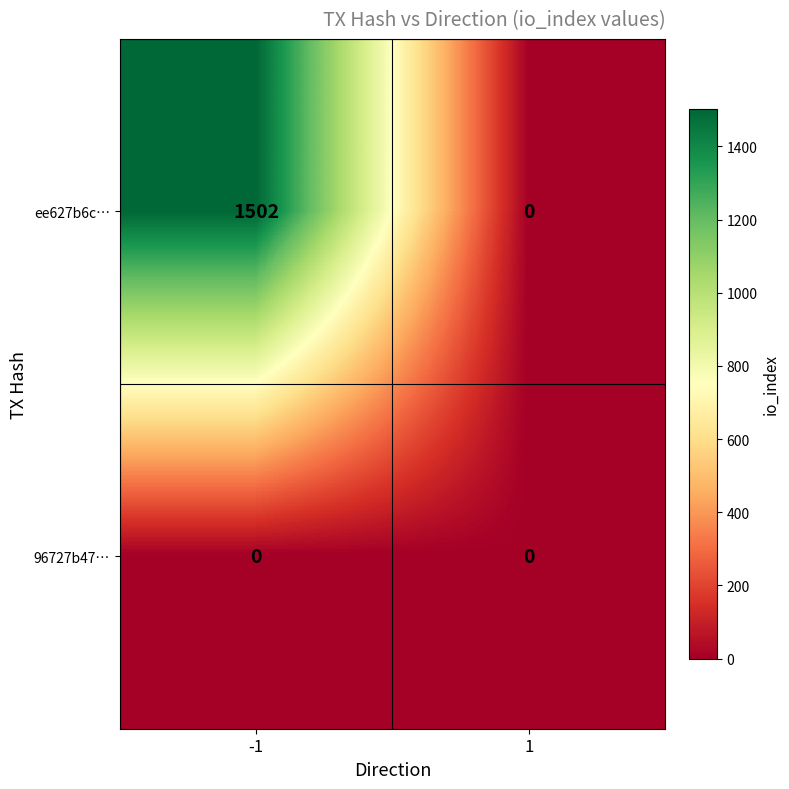

At how many categories does at least one series exceed 871?

1